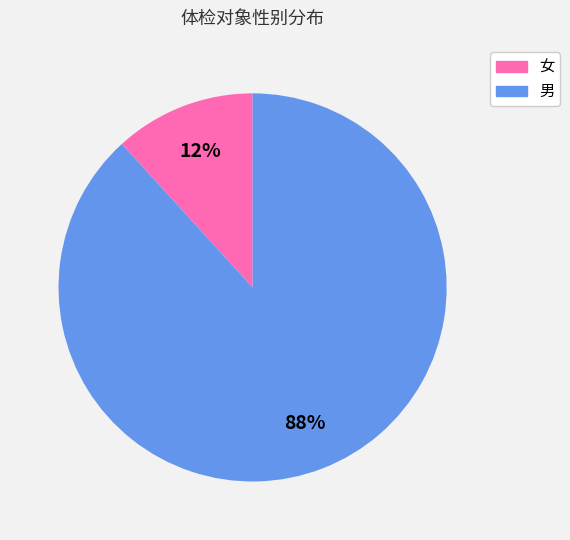

Combined, do 男 and 女 account for over 50%?

Yes